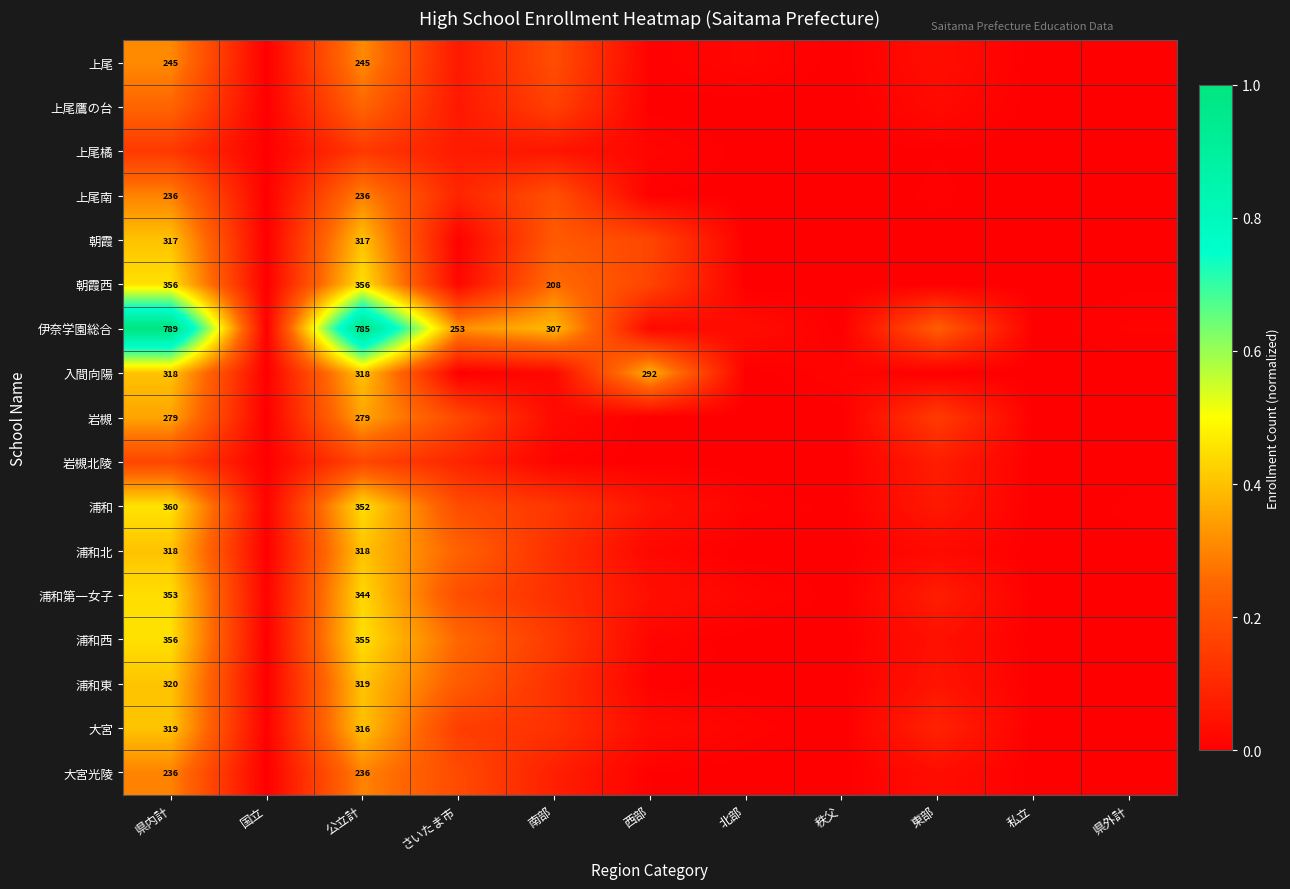

Which series changed the most between さいたま市 and 私立?

伊奈学園総合